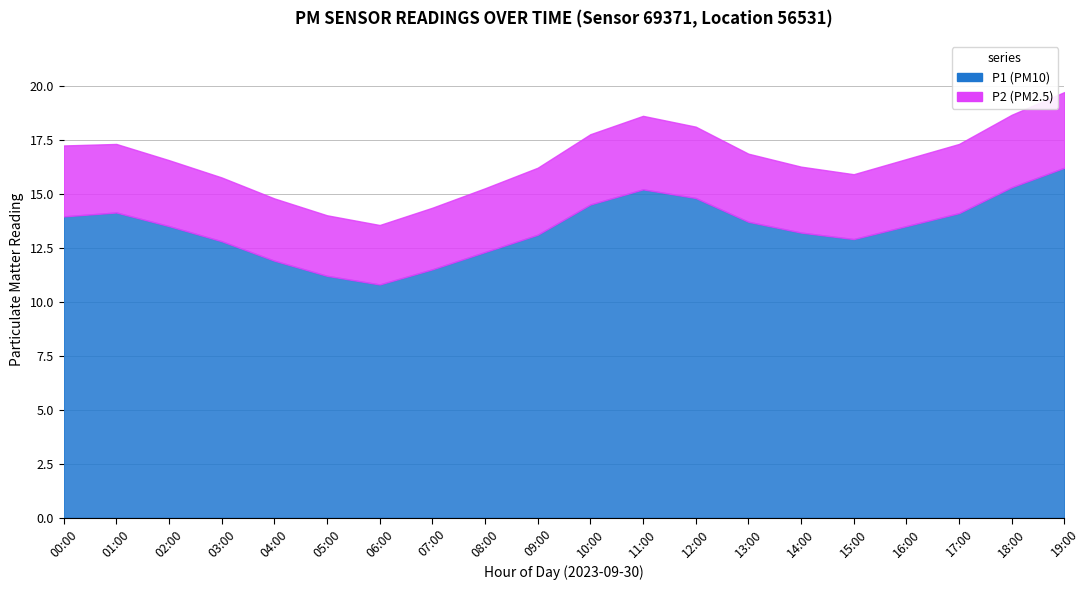

Does the chart display data point markers on the line(s)?

No